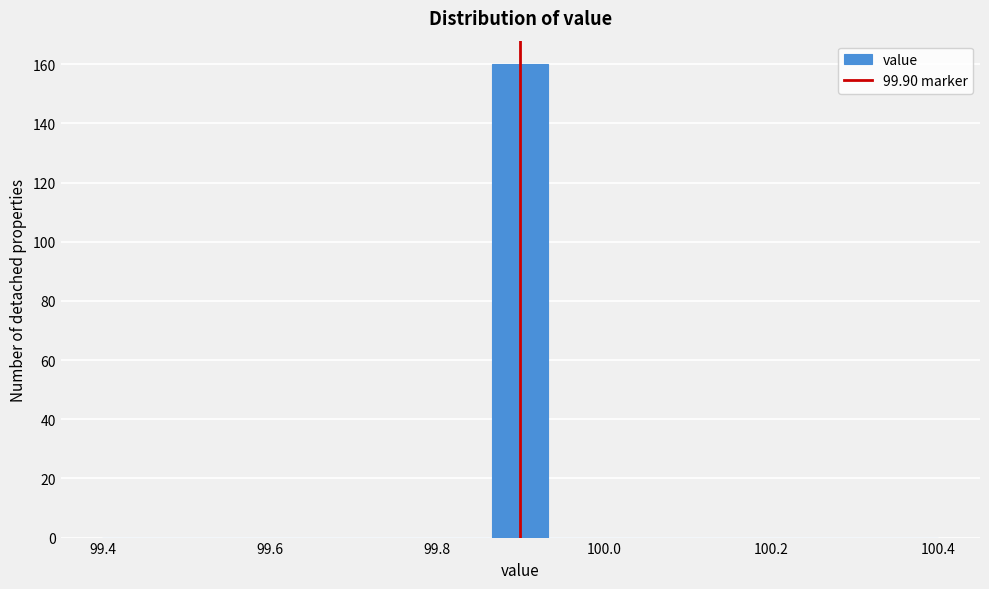

Around what value on the x-axis is the tallest bar? Give the approximate position of its centre, as read against the axis.

99.90